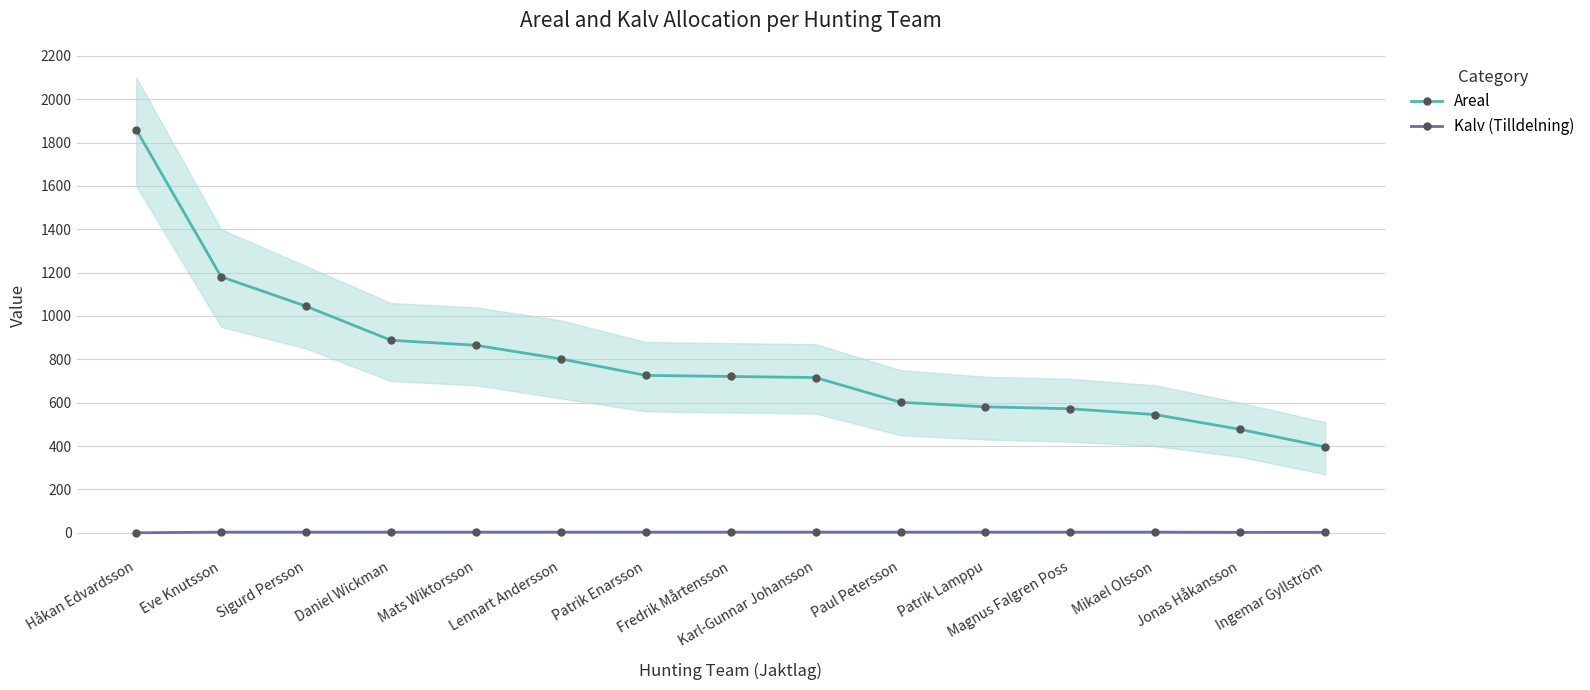

How many lines are shown in the chart?

2